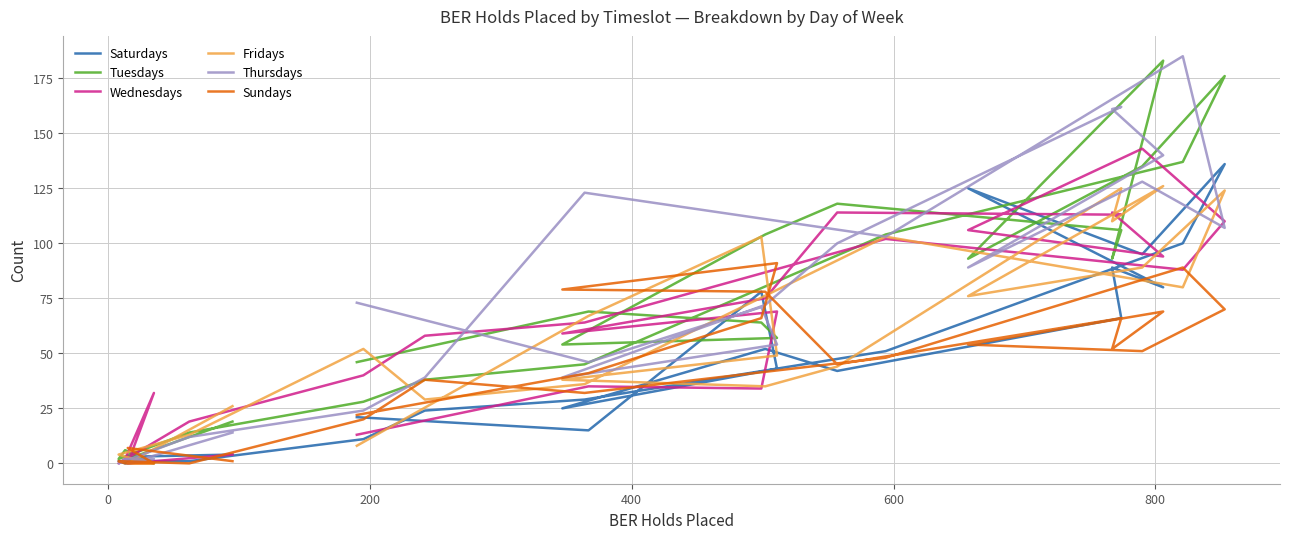

Is the value of Thursdays at 0 greater than the value of Saturdays at 8?

No